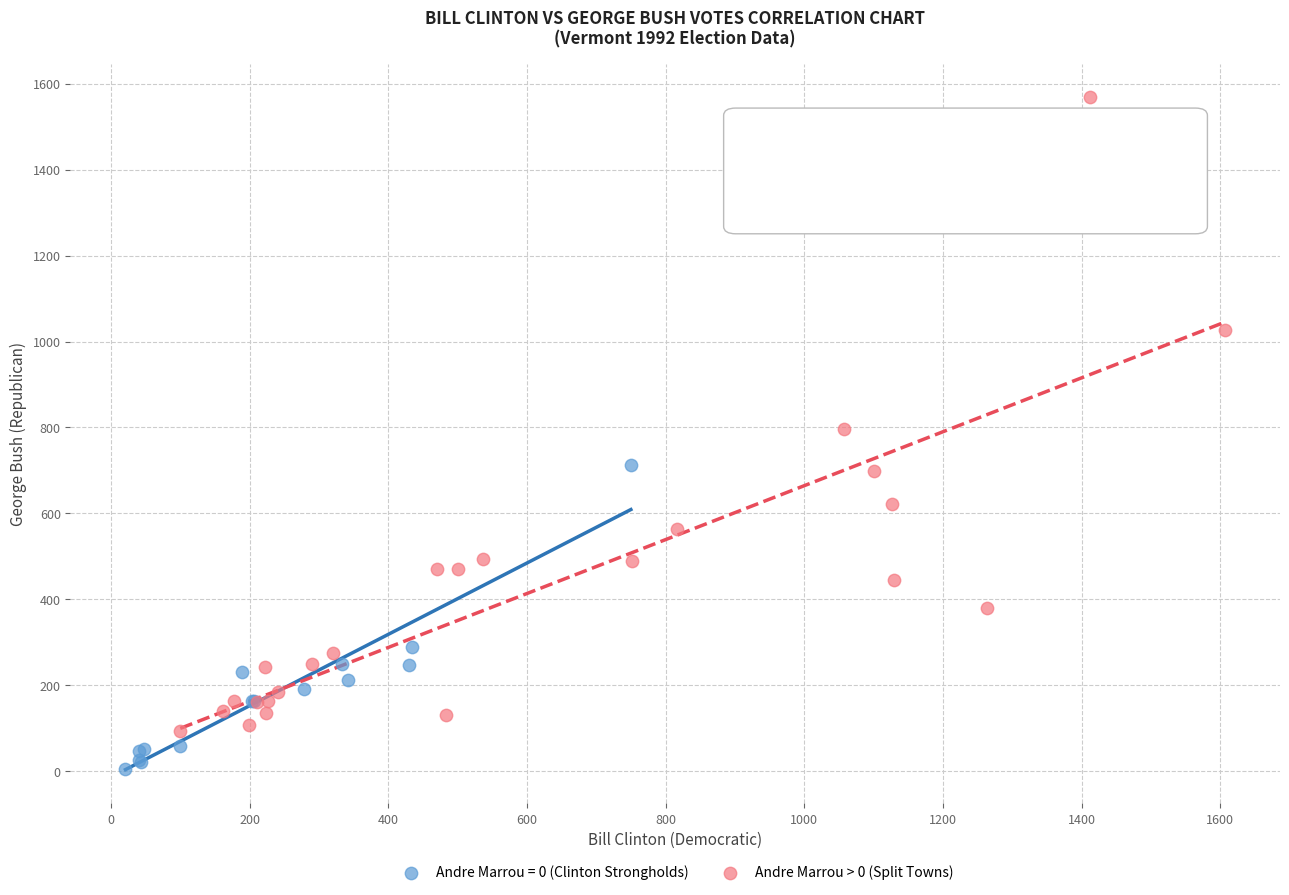

Which series reaches the minimum Y coordinate?

Andre Marrou = 0 (Clinton Strongholds)